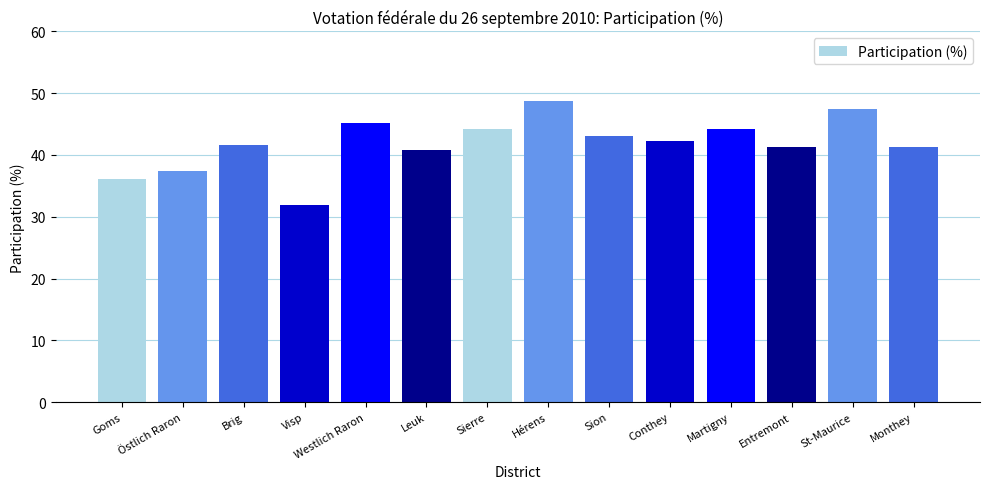

What is the change in value from Martigny to Entremont?

-2.9